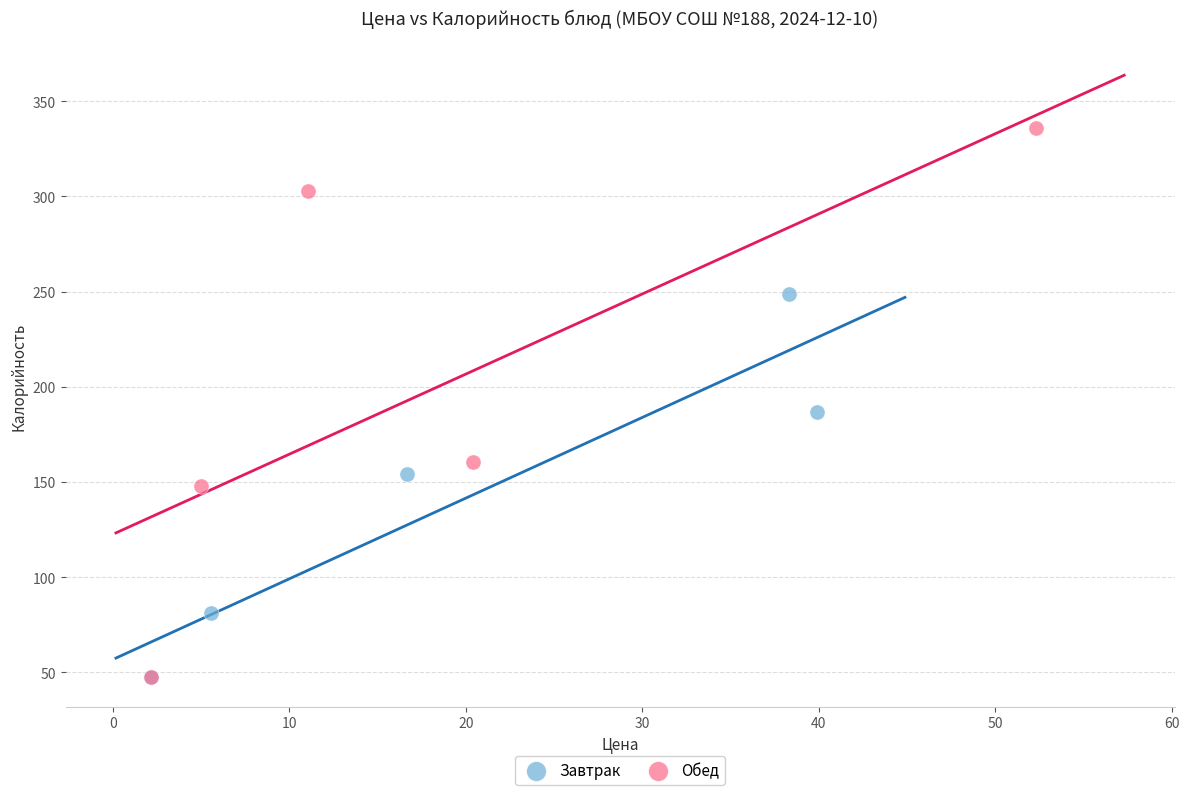

Which series has the widest spread of Y values?

Обед